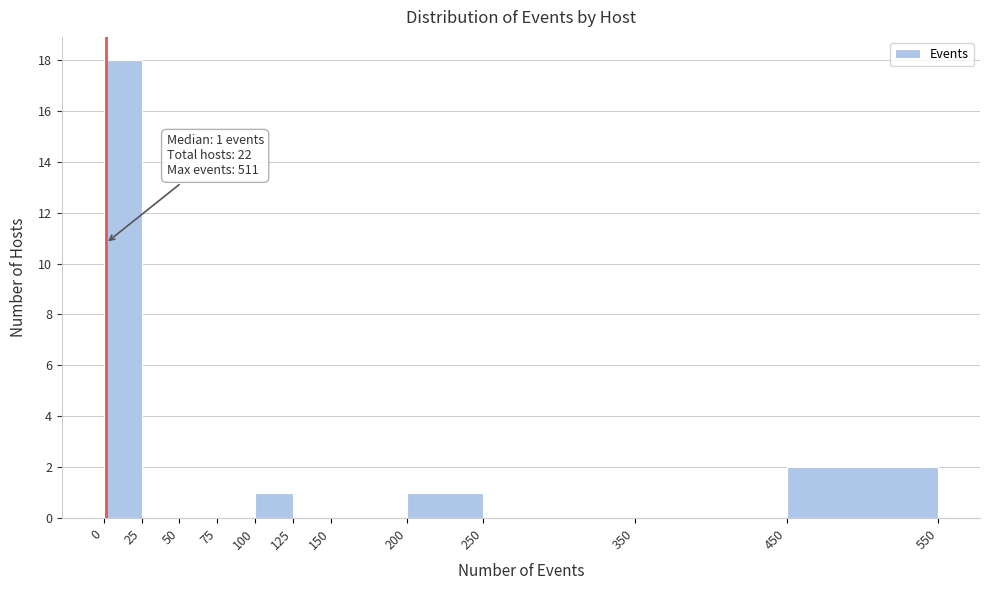

Which range on the x-axis has the tallest bar?

0 to 25